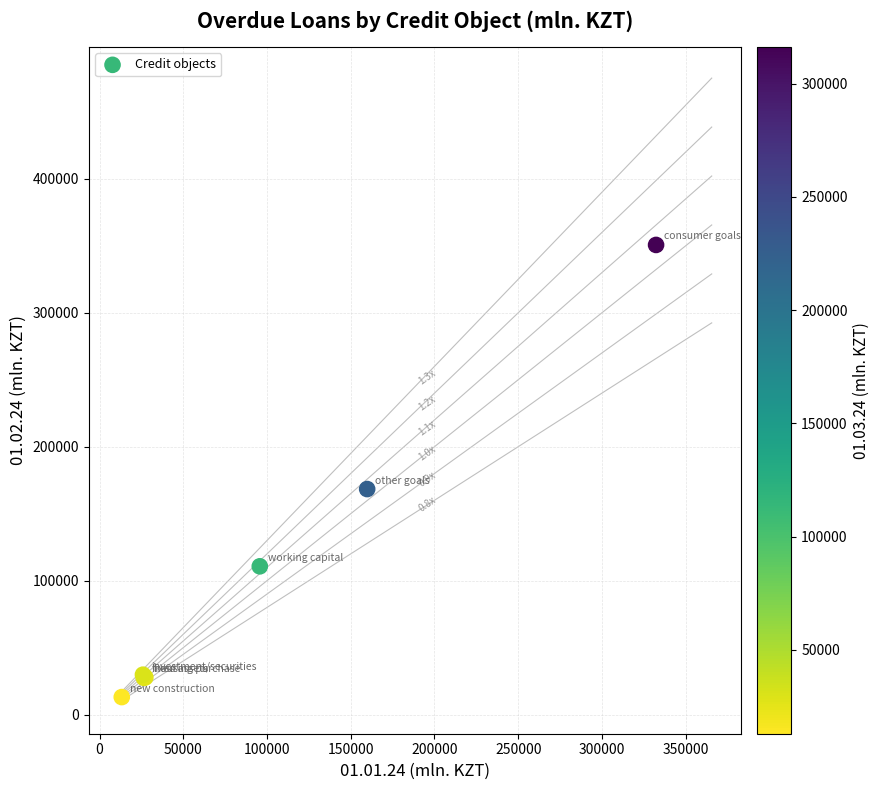

What Y value in the scatter plot is closest to 181850?

168369.4